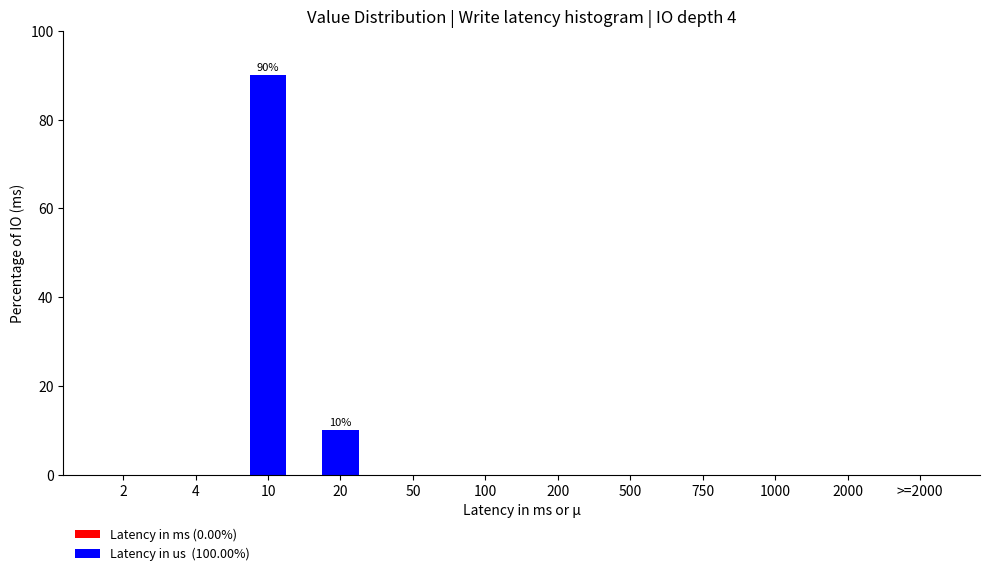

Reading left to right, extract all data points from this chart.

2=0	4=0	10=90	20=10	50=0	100=0	200=0	500=0	750=0	1000=0	2000=0	>=2000=0